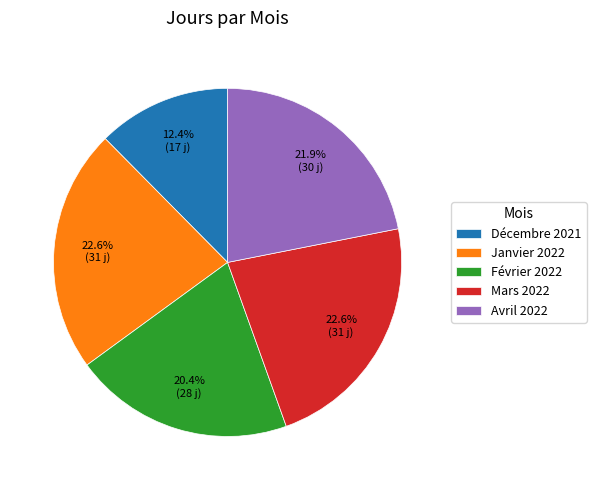

Combined, do Avril 2022 and Février 2022 account for over 50%?

No